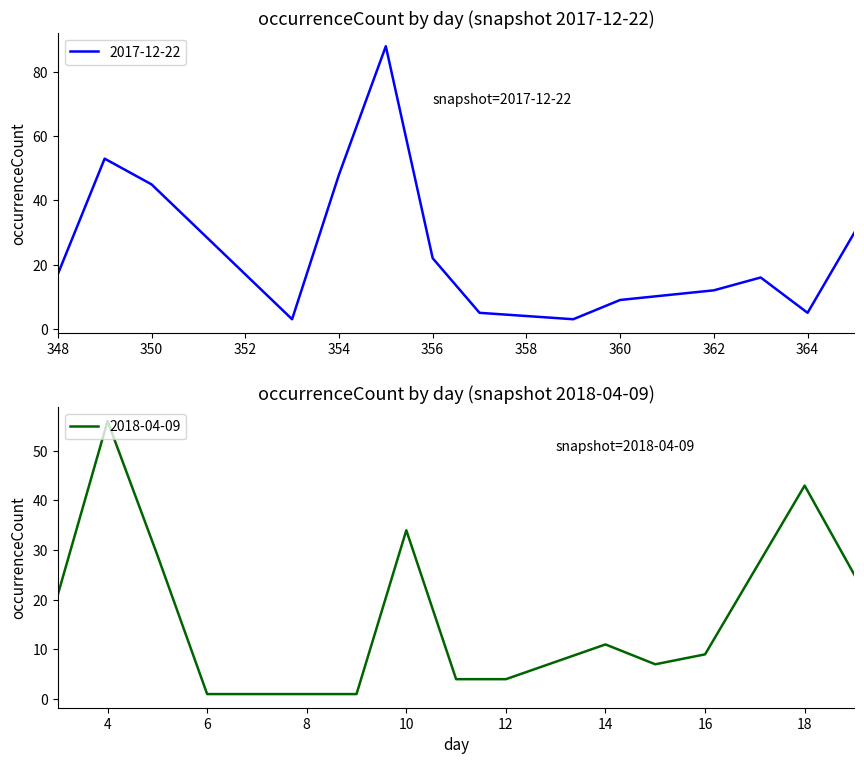

What is the value of the 2017-12-22 point at the 14th from the left?

30